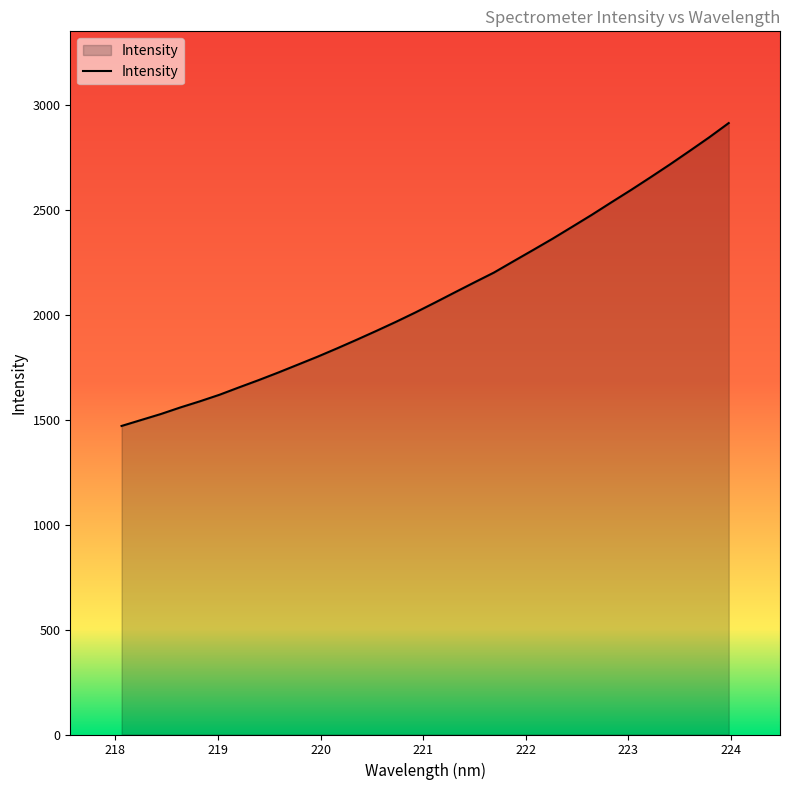

What is the greatest value displayed?

2913.9